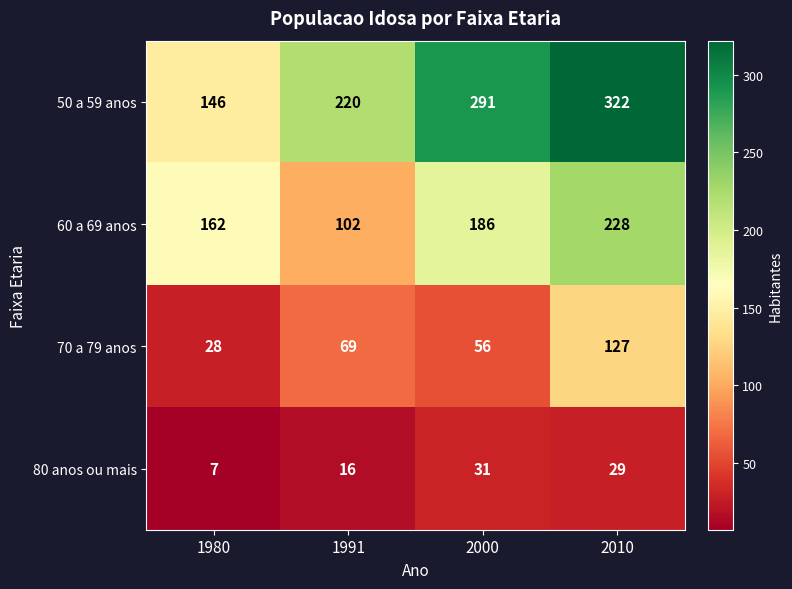

Rank the series at 1980 from highest to lowest value.

60 a 69 anos, 50 a 59 anos, 70 a 79 anos, 80 anos ou mais